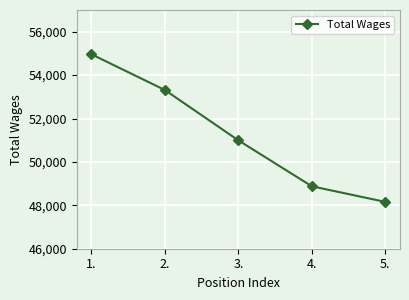

Reading right to left, transcribe all the data shown in this chart.

5.=48157	4.=48877	3.=50992	2.=53312	1.=54959